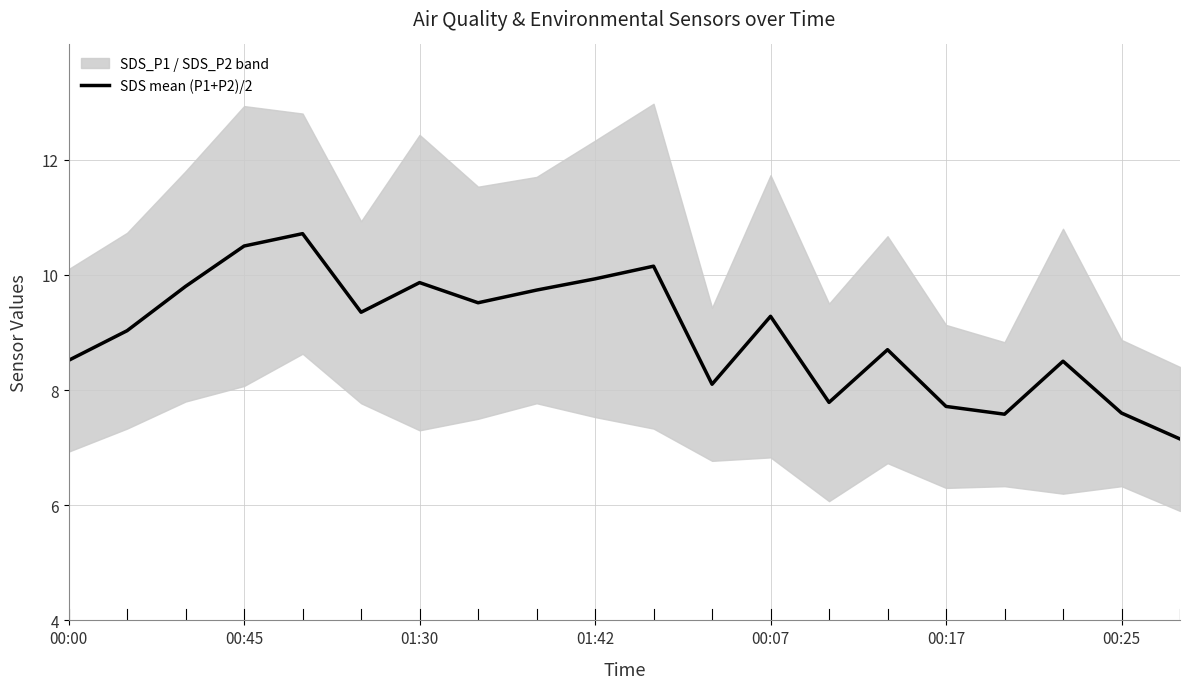

Is it true that SDS mean (P1+P2)/2 equals 13.0 at 01:30?

False